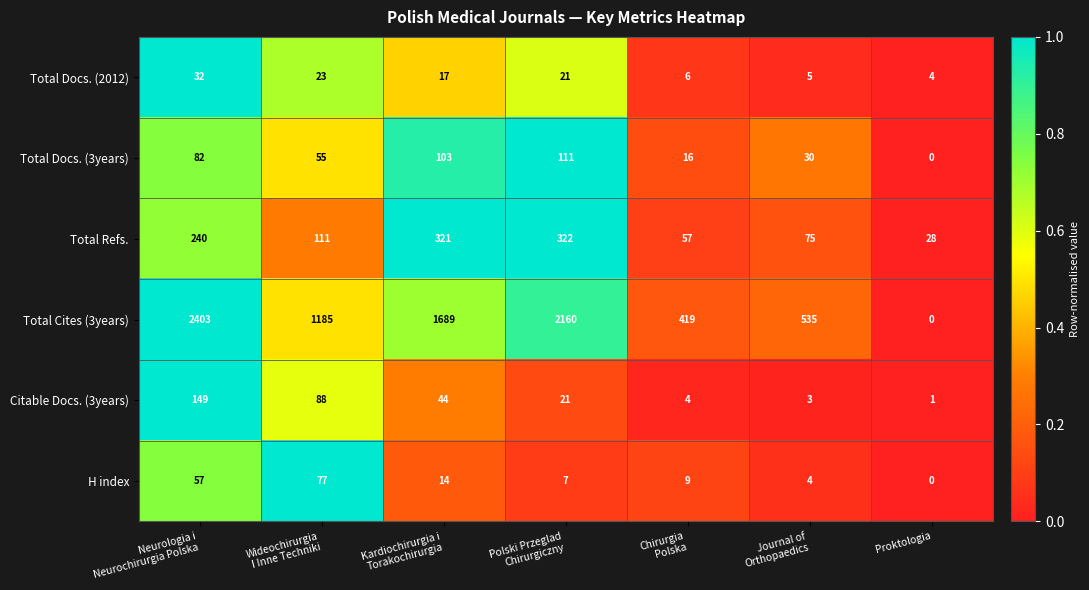

How many values in Total Cites (3years) are above zero?

6